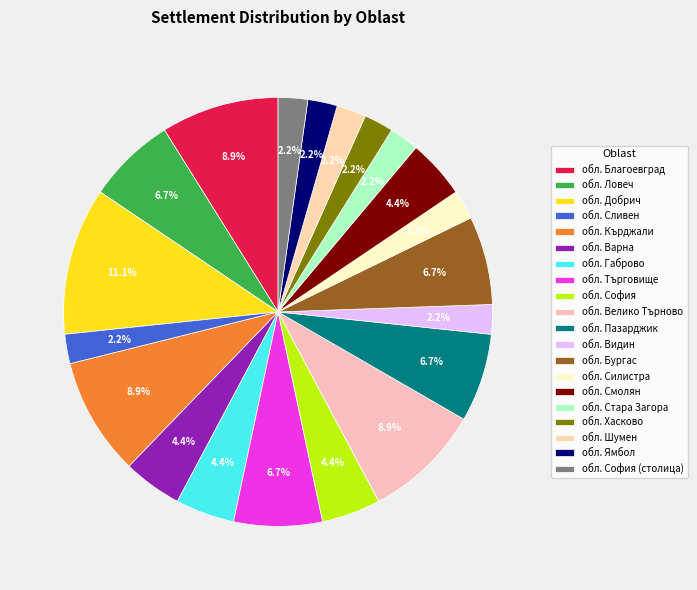

How many segments does this pie chart have?

20